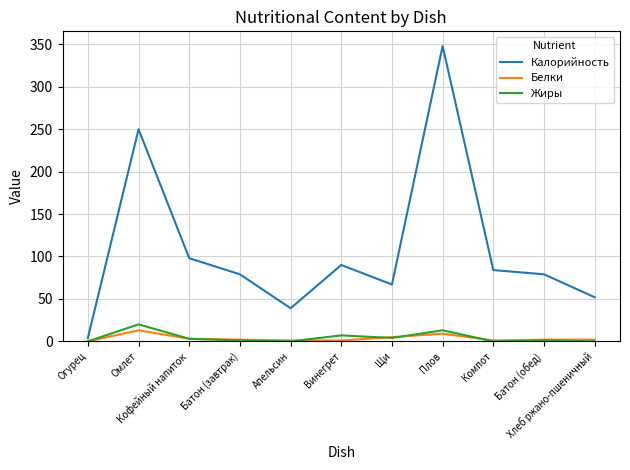

What is the highest value of the Жиры series?

20